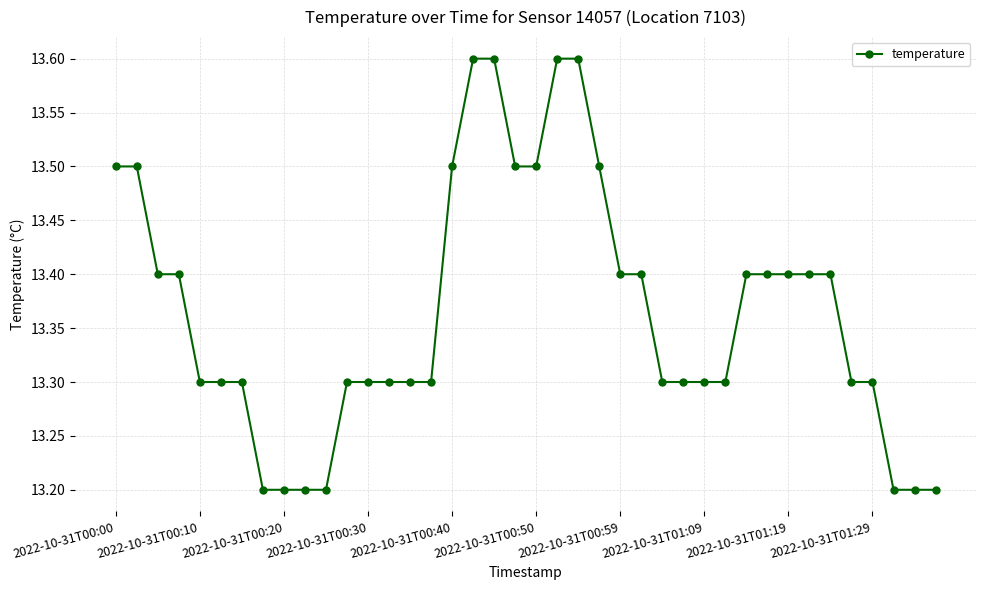

What is the minimum value shown in the chart?

13.2